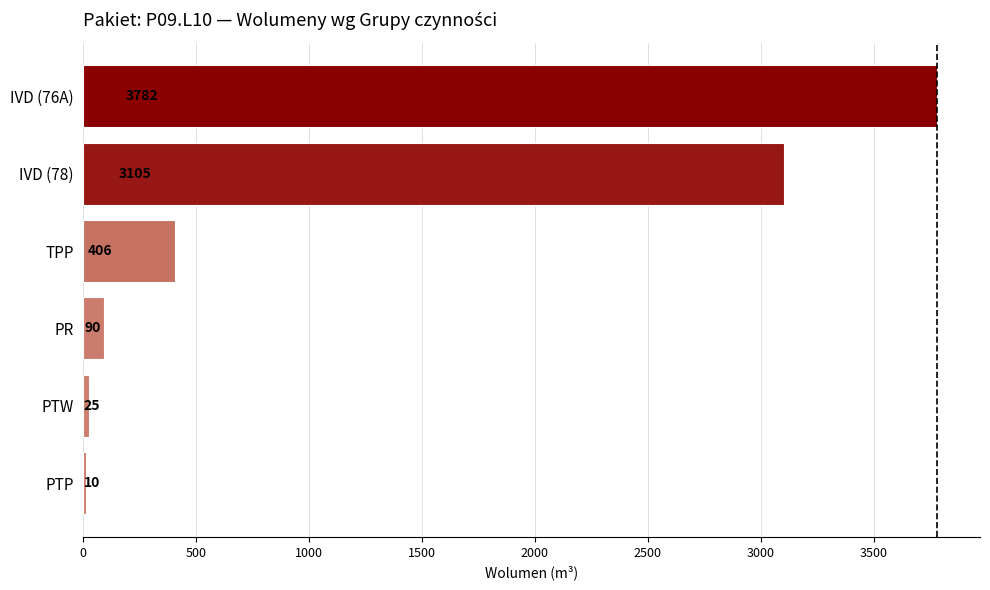

Reading top to bottom, list all the values displayed in this chart.

IVD (76A)=3782	IVD (78)=3105	TPP=406	PR=90	PTW=25	PTP=10